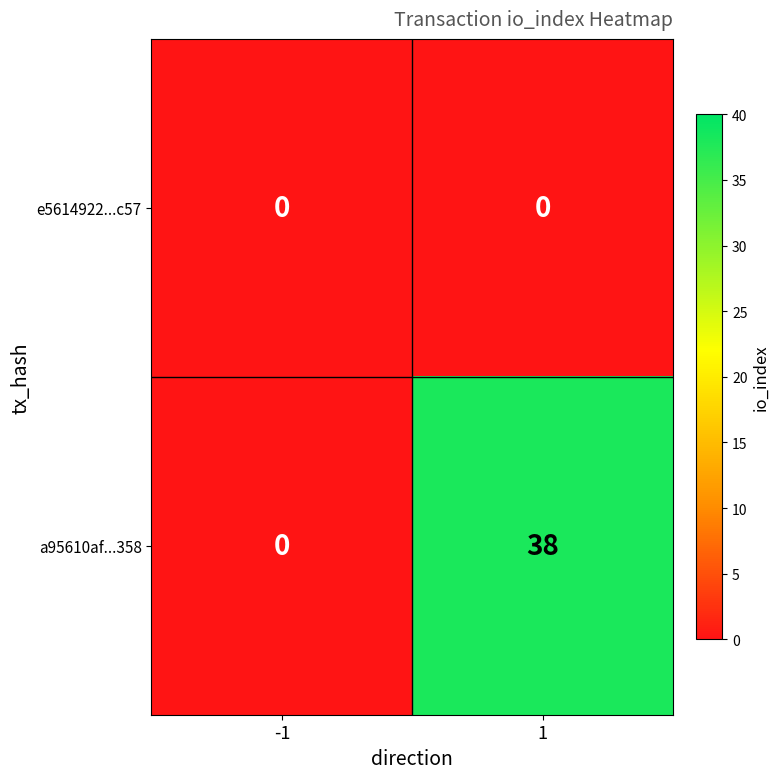

List the series in order of their overall mean, lowest first.

e5614922...c57, a95610af...358